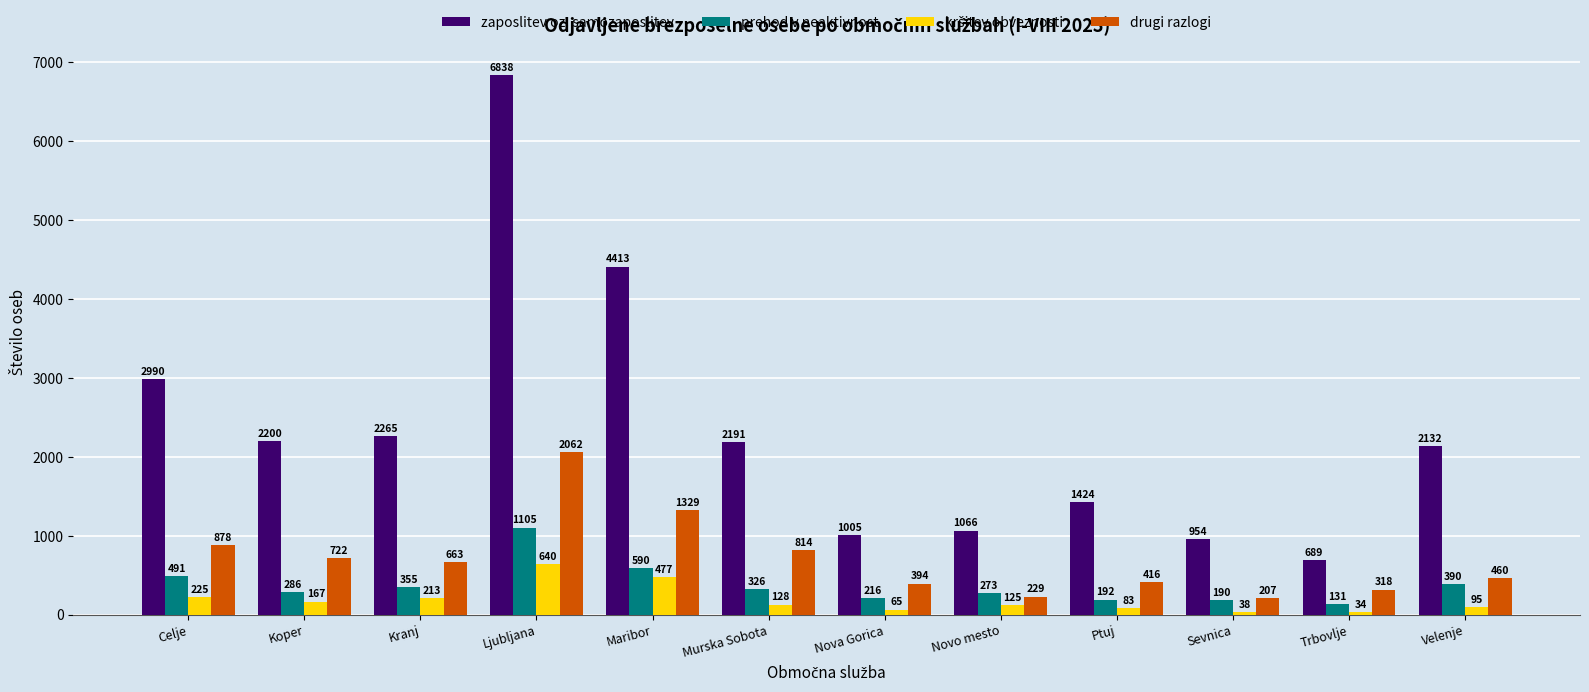

What is the sum of the prehod v neaktivnost values at Celje and Novo mesto?

764